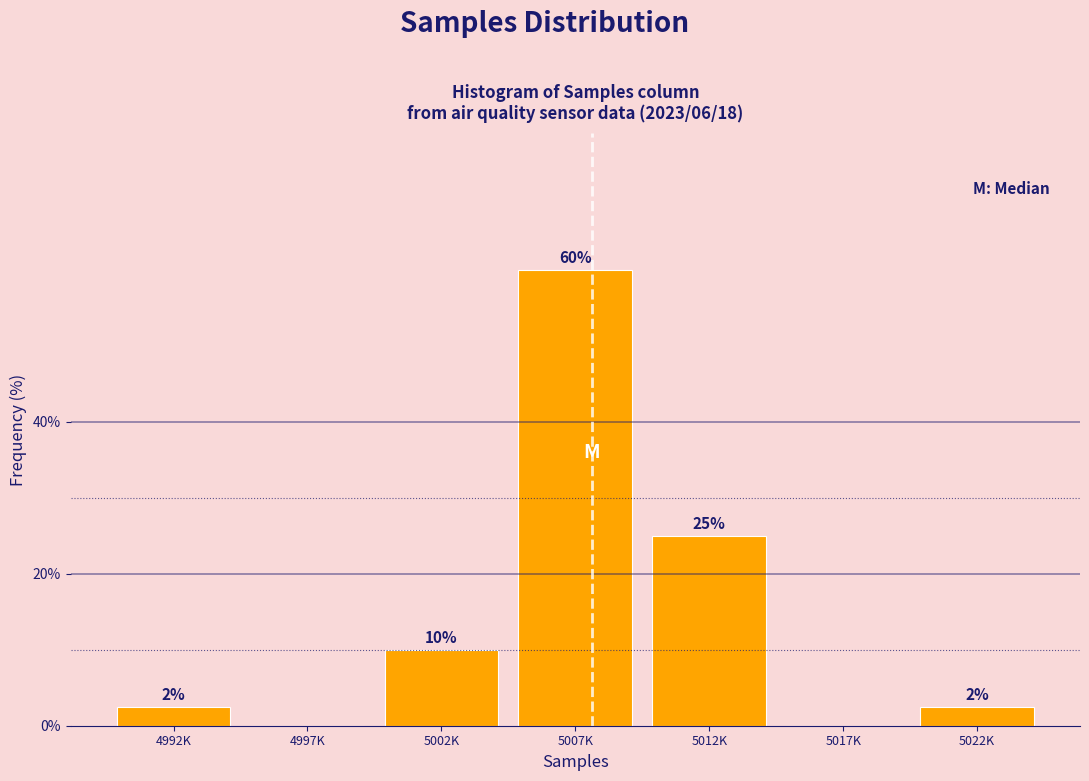

The value at 4997K is -38.9. True or false?

False